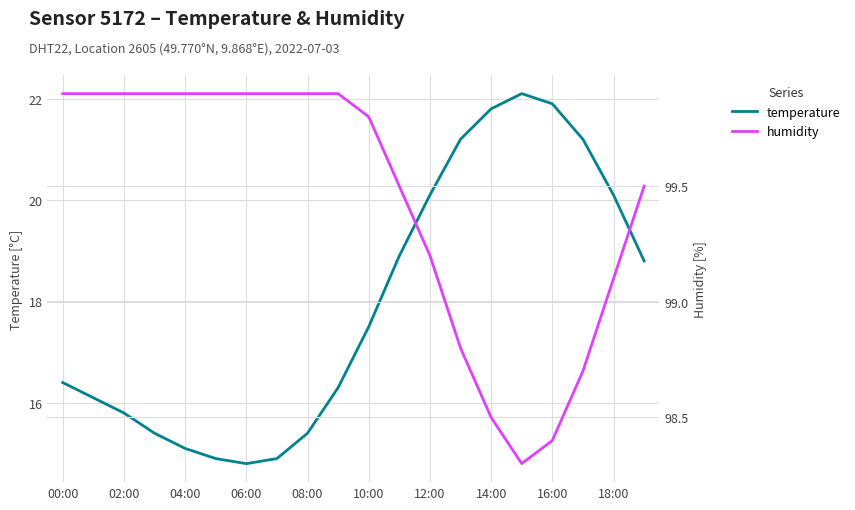

At which category does temperature reach its first local valley?

06:00